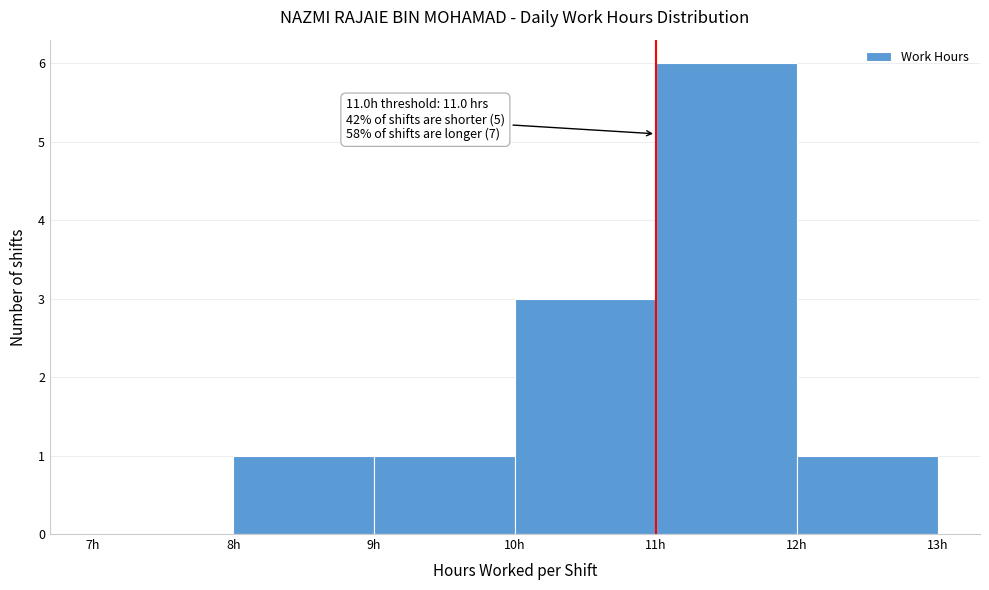

Over which range of the x-axis is the bar tallest?

11 to 12